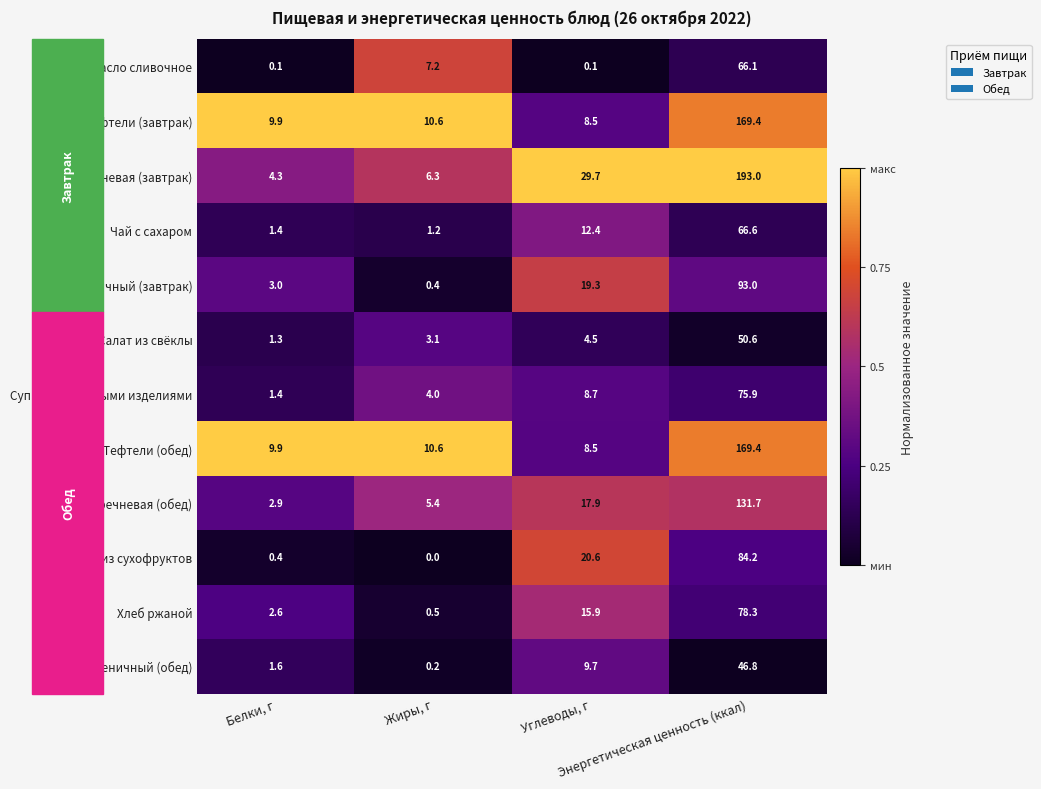

Which series has the largest total across all categories?

Каша гречневая (завтрак)